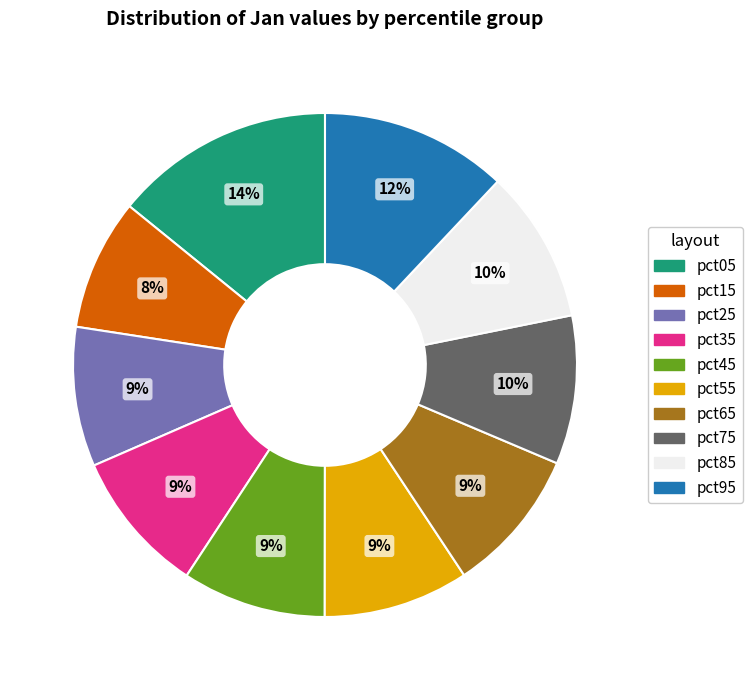

How many segments does this pie chart have?

10